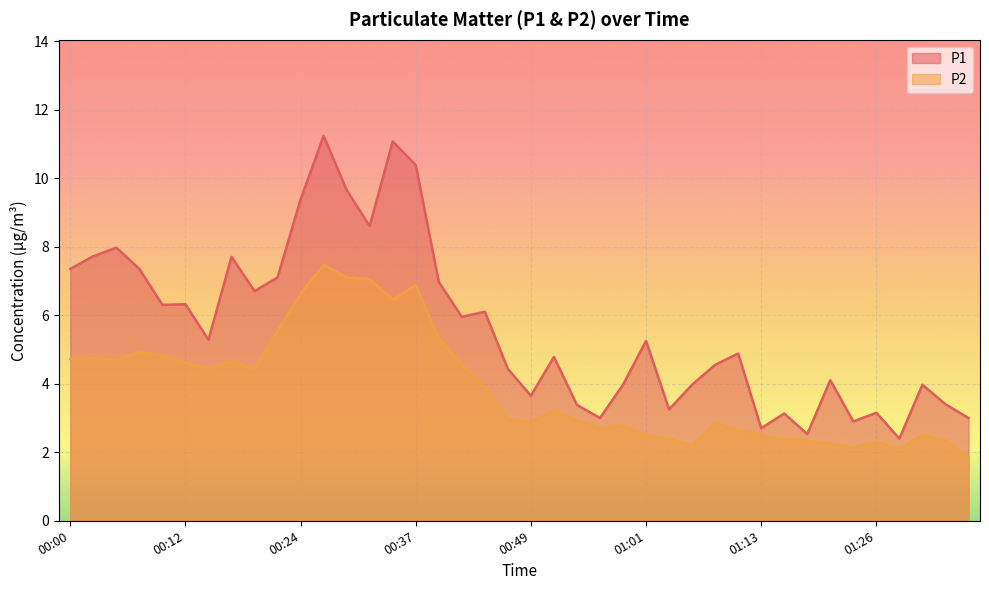

Which category has the lowest value across all series?

01:35